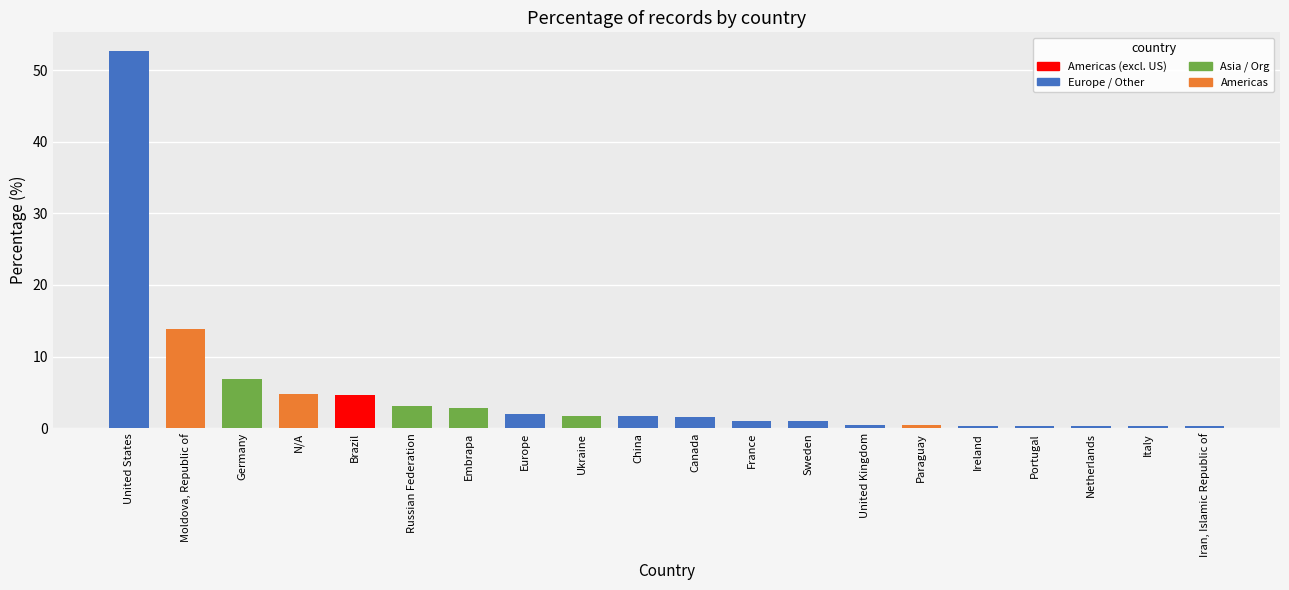

The chart shows a value of 0.3 at Iran, Islamic Republic of. True or false?

True